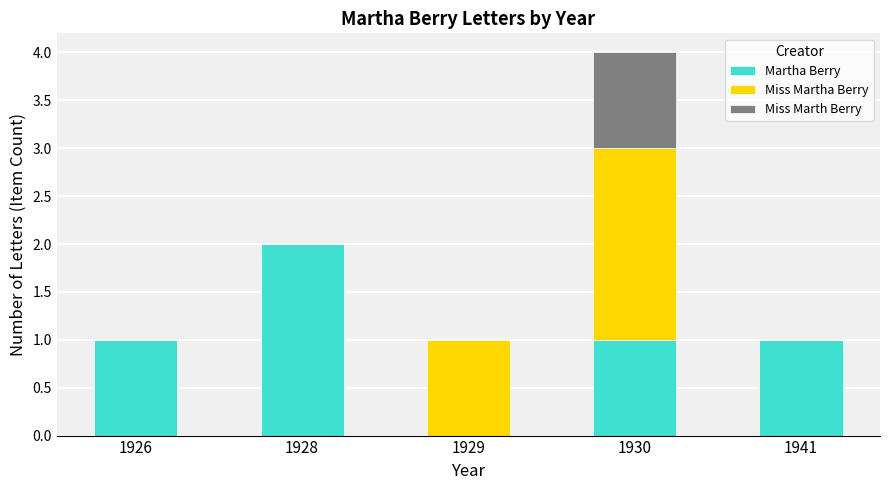

At which category is the sum across all series the highest?

1930